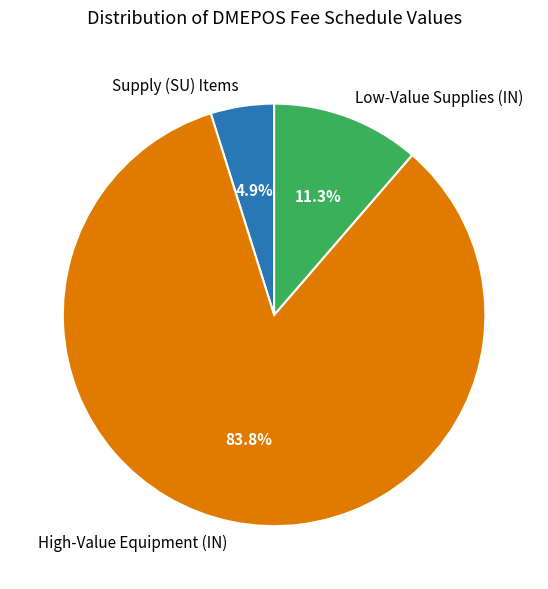

Rank the categories by value from highest to lowest.

High-Value Equipment (IN), Low-Value Supplies (IN), Supply (SU) Items